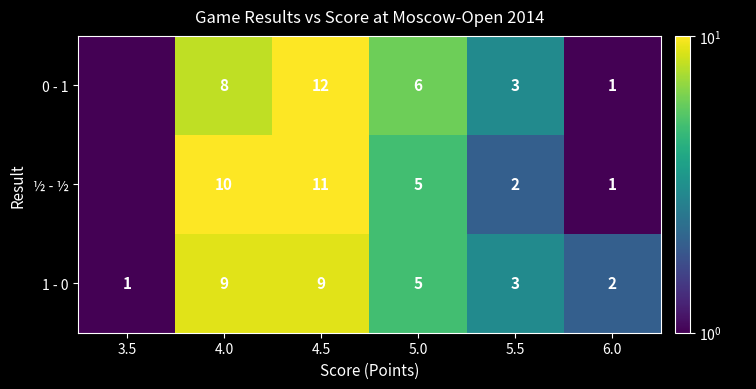

Between 4.0 and 5.0, which series saw the biggest shift?

½ - ½